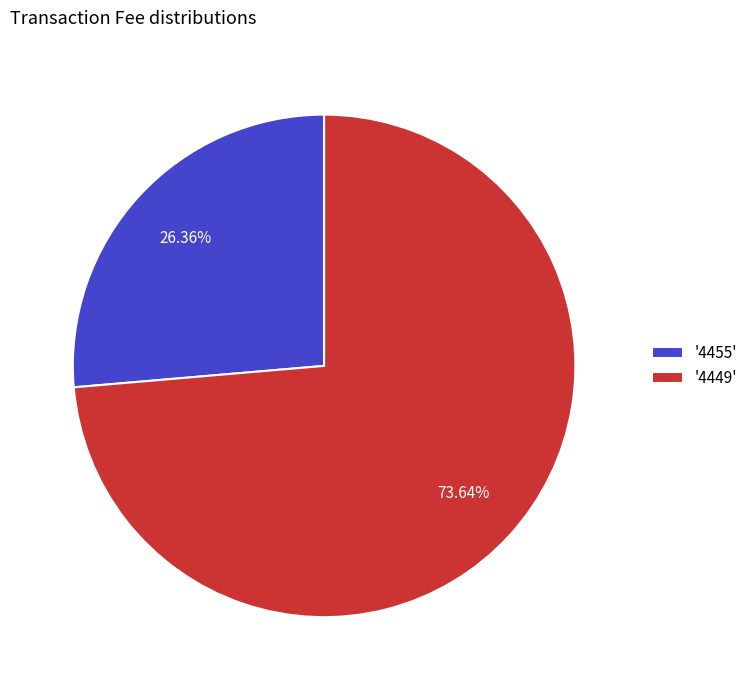

What is the majority slice?

'4449'